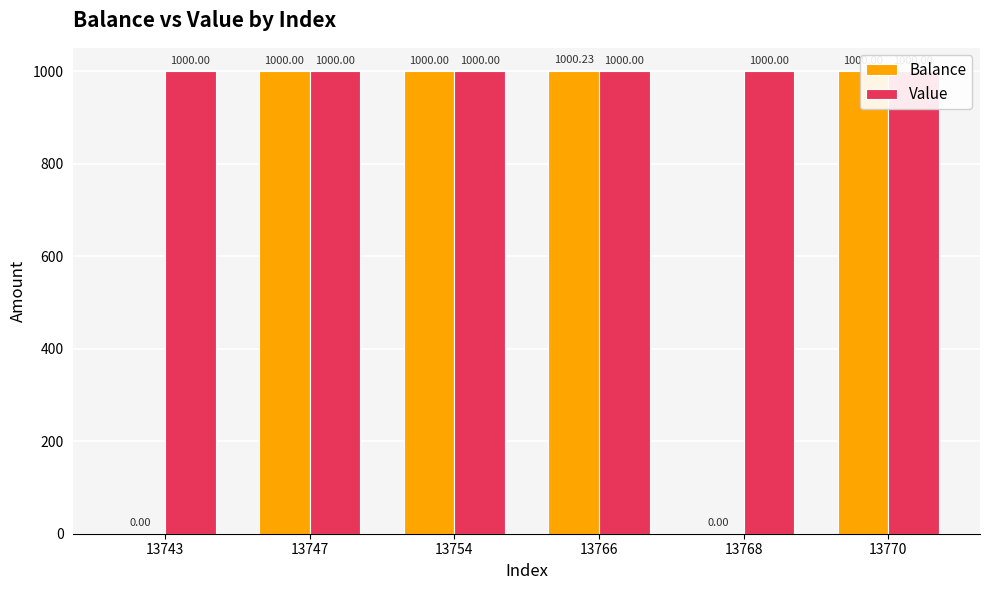

Which category has the highest value in the Balance series?

13766